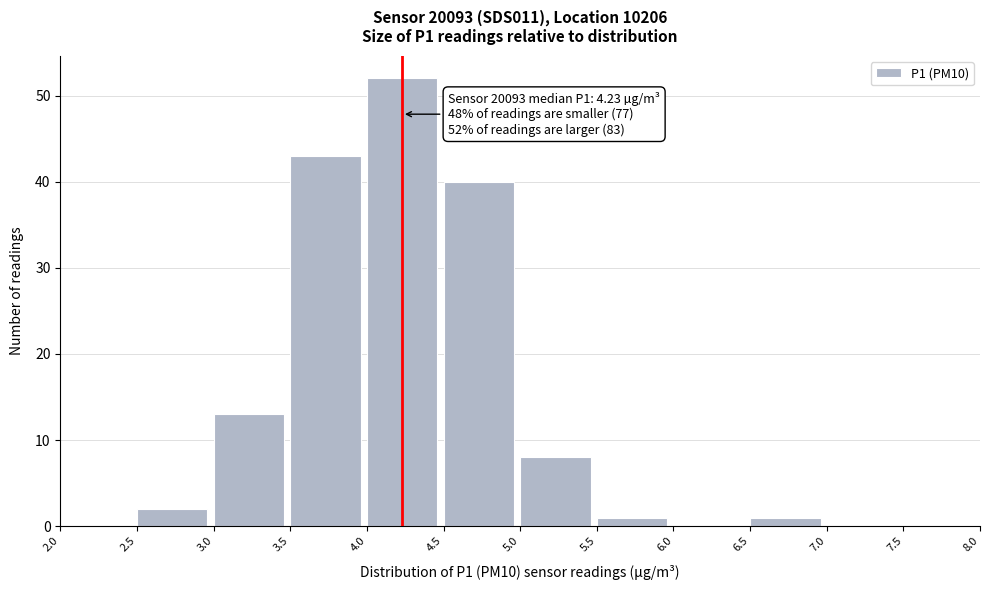

Which range on the x-axis has the tallest bar?

4.0 to 4.5